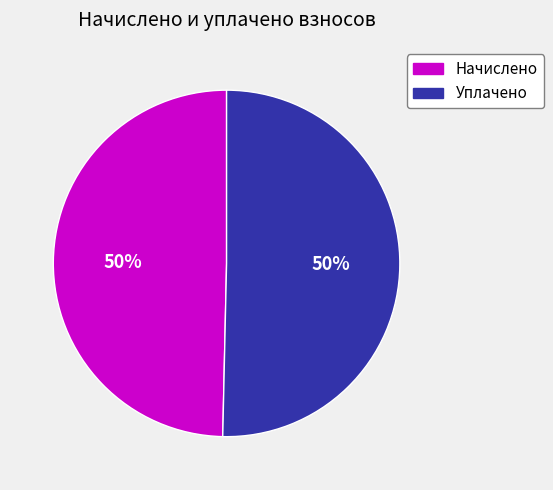

Count the number of slices in the pie.

2